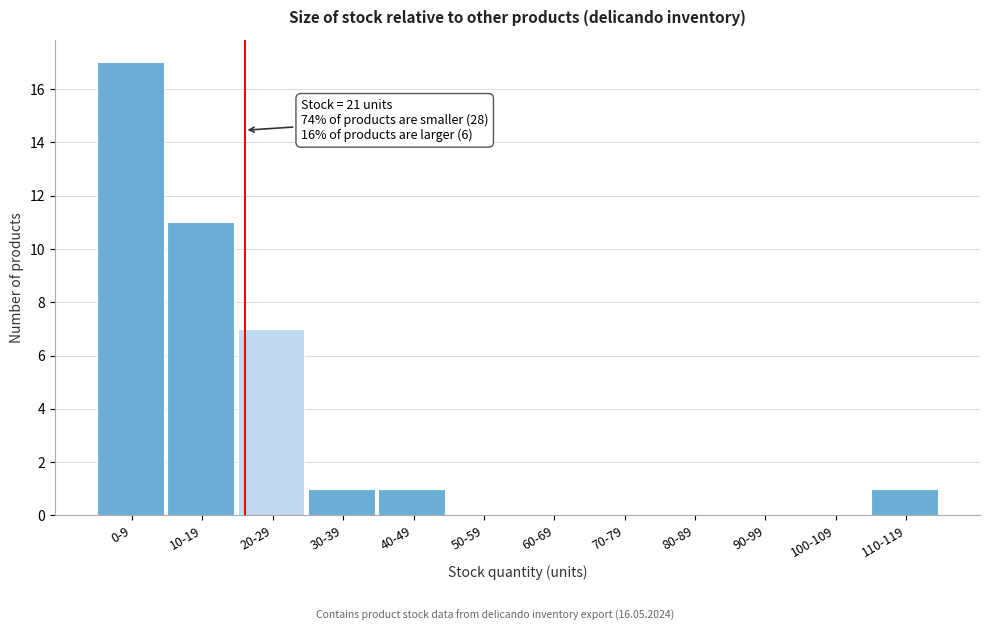

Reading left to right, extract all data points from this chart.

0-9=17	10-19=11	20-29=7	30-39=1	40-49=1	50-59=0	60-69=0	70-79=0	80-89=0	90-99=0	100-109=0	110-119=1